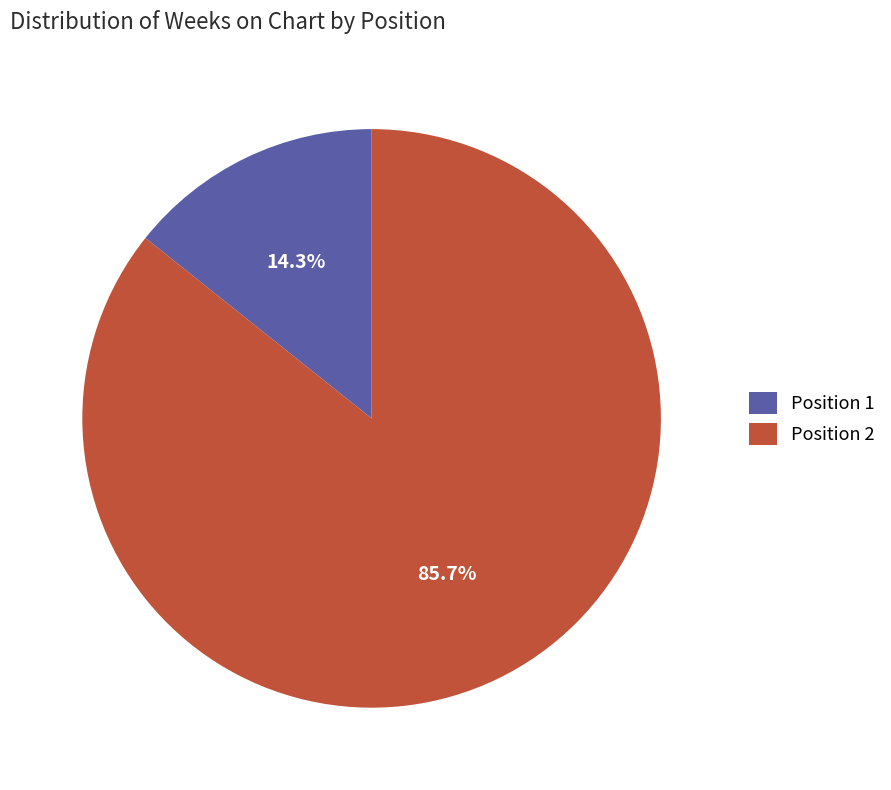

Does any single category account for the majority?

Yes